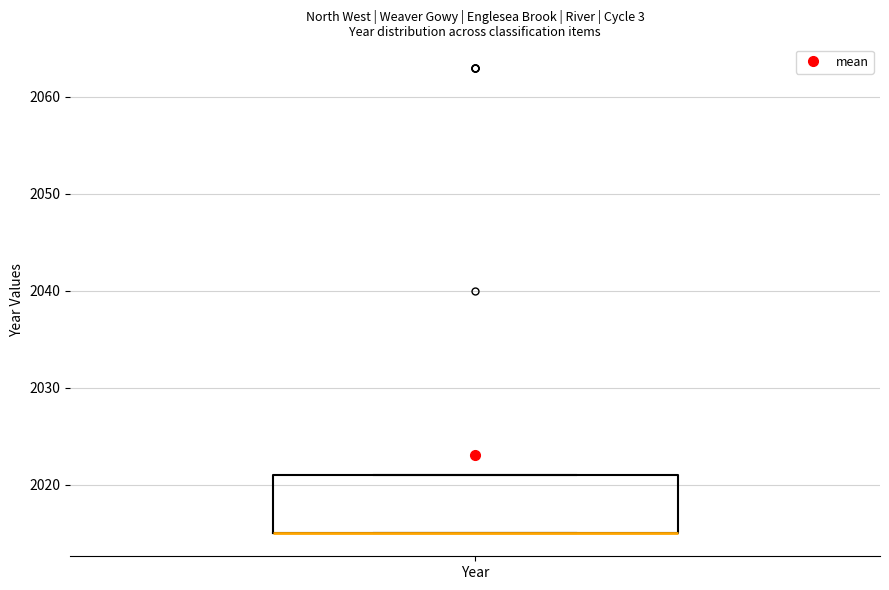

Read this box plot against the y-axis: the position of the median line, the range covered by the box, and the ends of both whiskers. The values are not printed on the chart, so give them approximately, as read against the axis.

median 2015 (drawn on the box's lower edge), box 2015 to 2021, whiskers 2015 to 2021